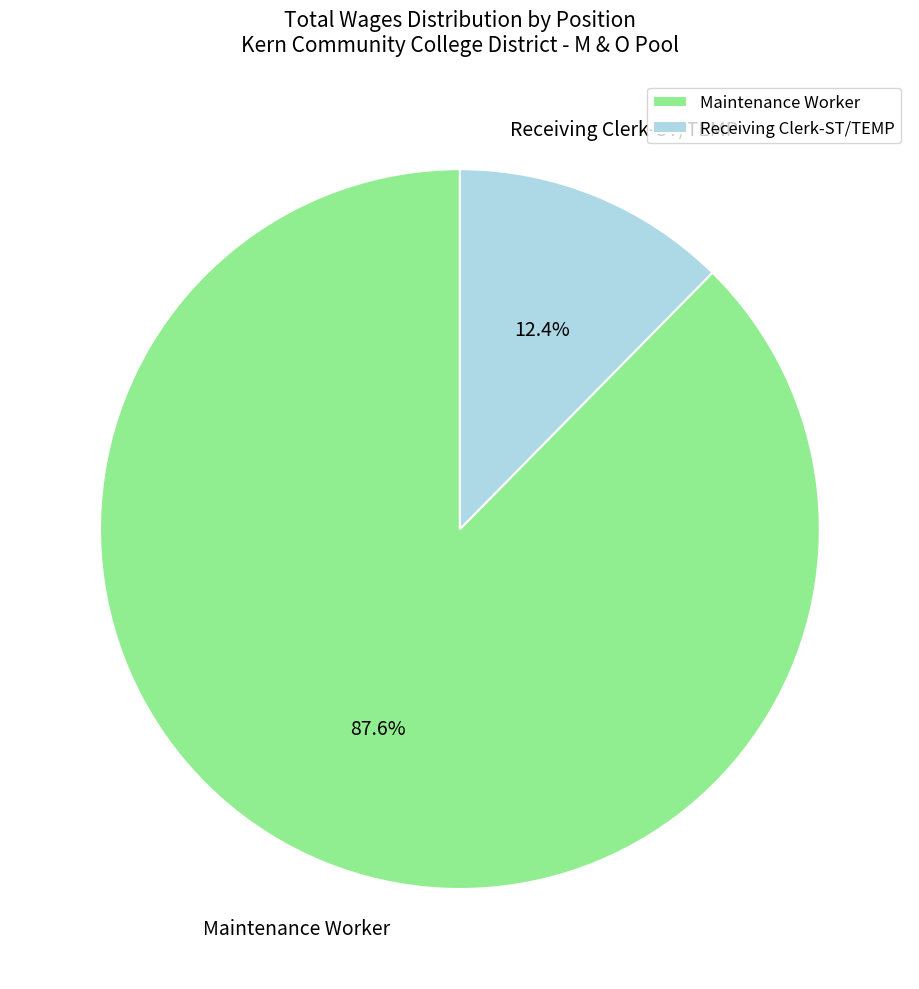

The Receiving Clerk-ST/TEMP slice represents 21% of the pie. True or false?

False